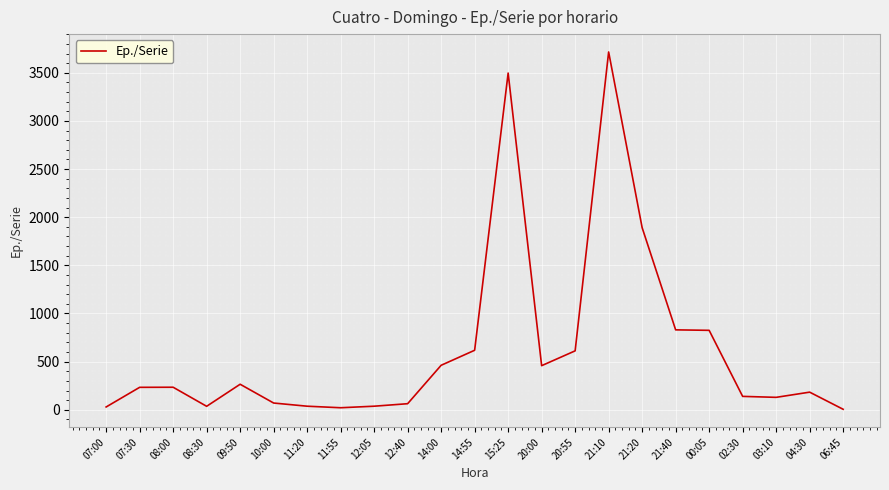

How many values are below 233?

11